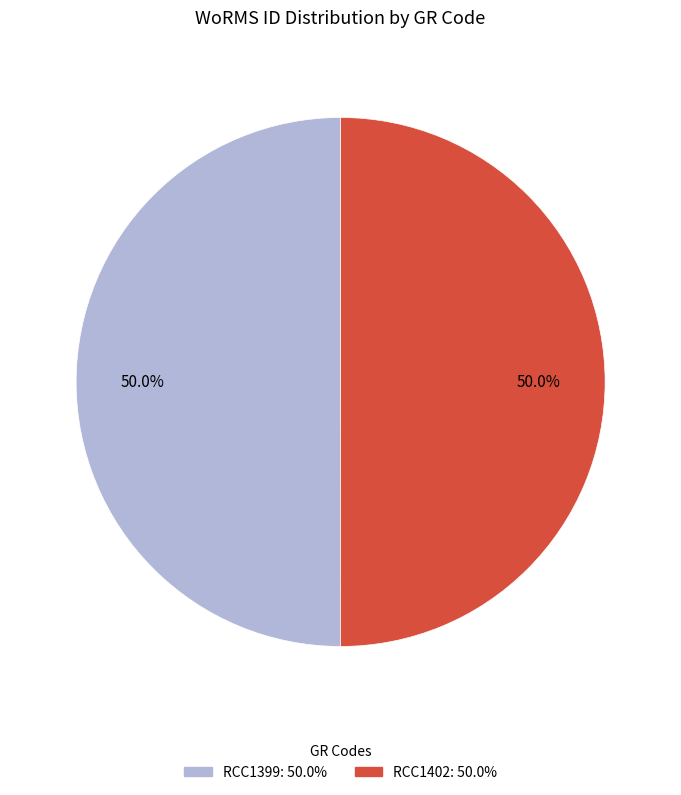

What is the ratio of the value at RCC1402 to the value at RCC1399?

1.0